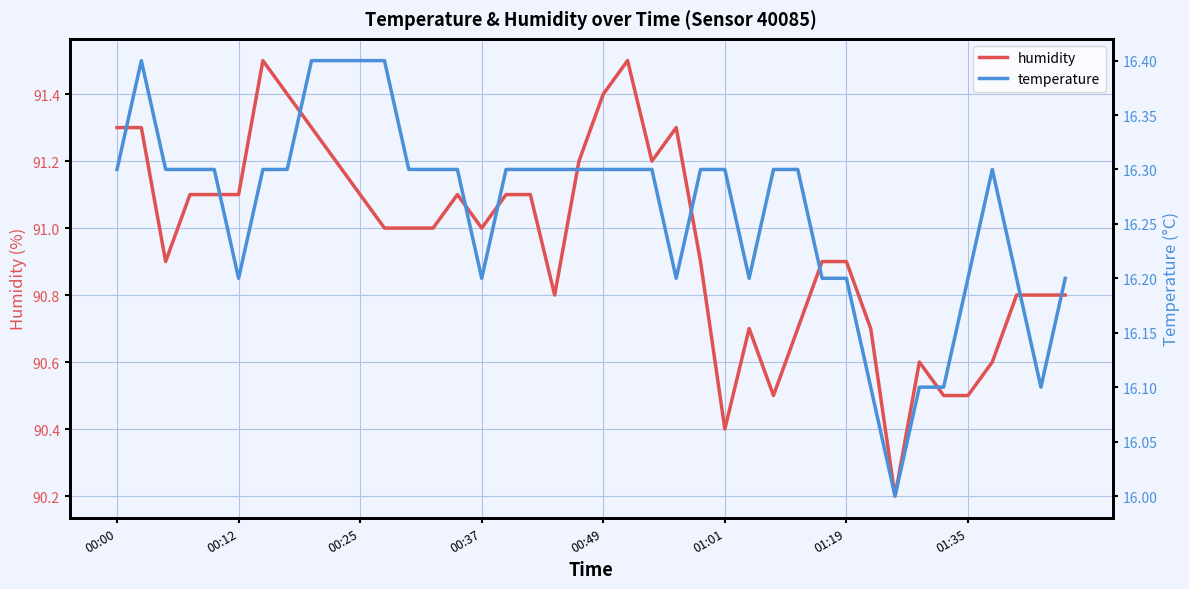

Is it true that humidity equals 51.2 at 01:01?

False